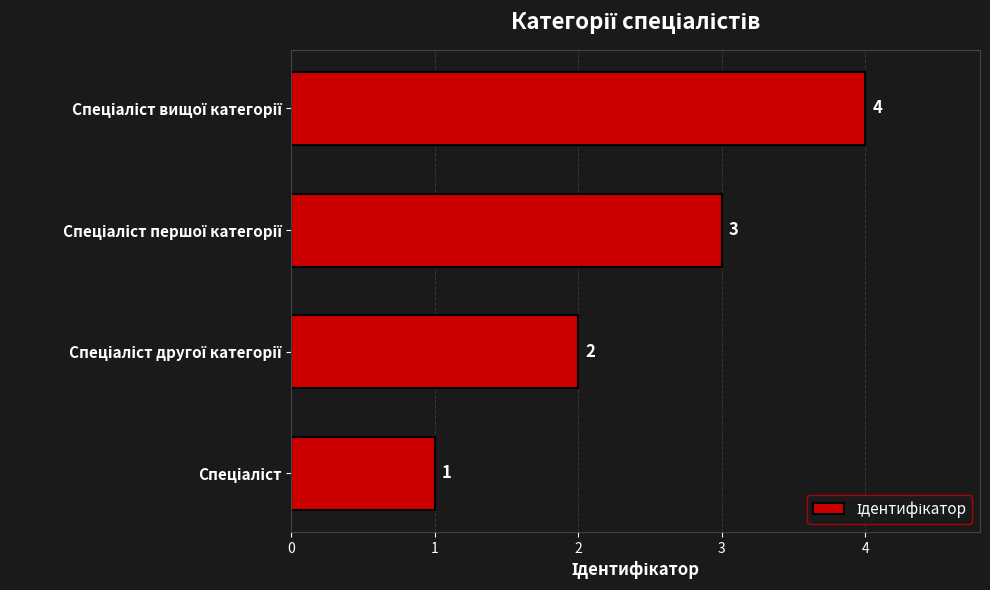

Count the values in the range 2 to 4.

3